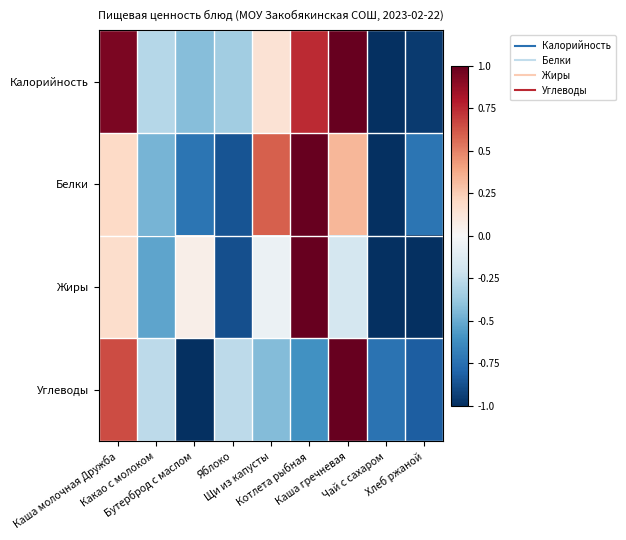

Which series has the largest total across all categories?

Калорийность